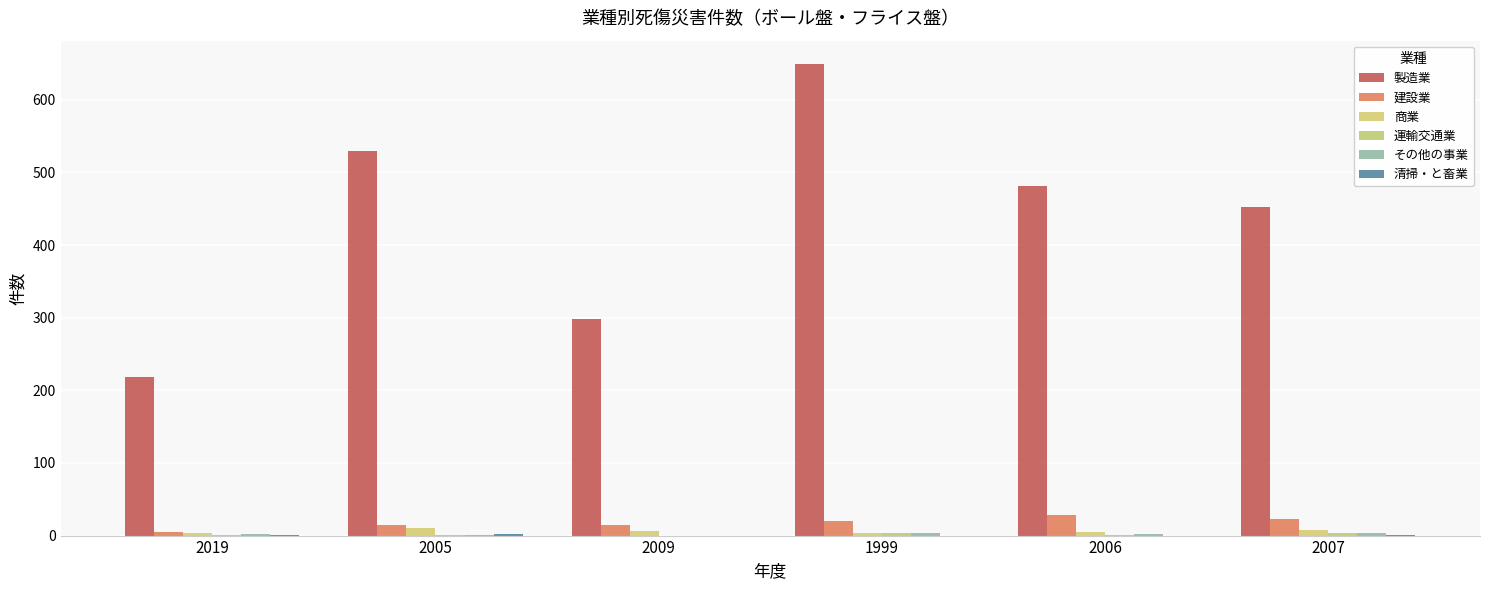

Which label corresponds to the smallest value in the chart?

2009